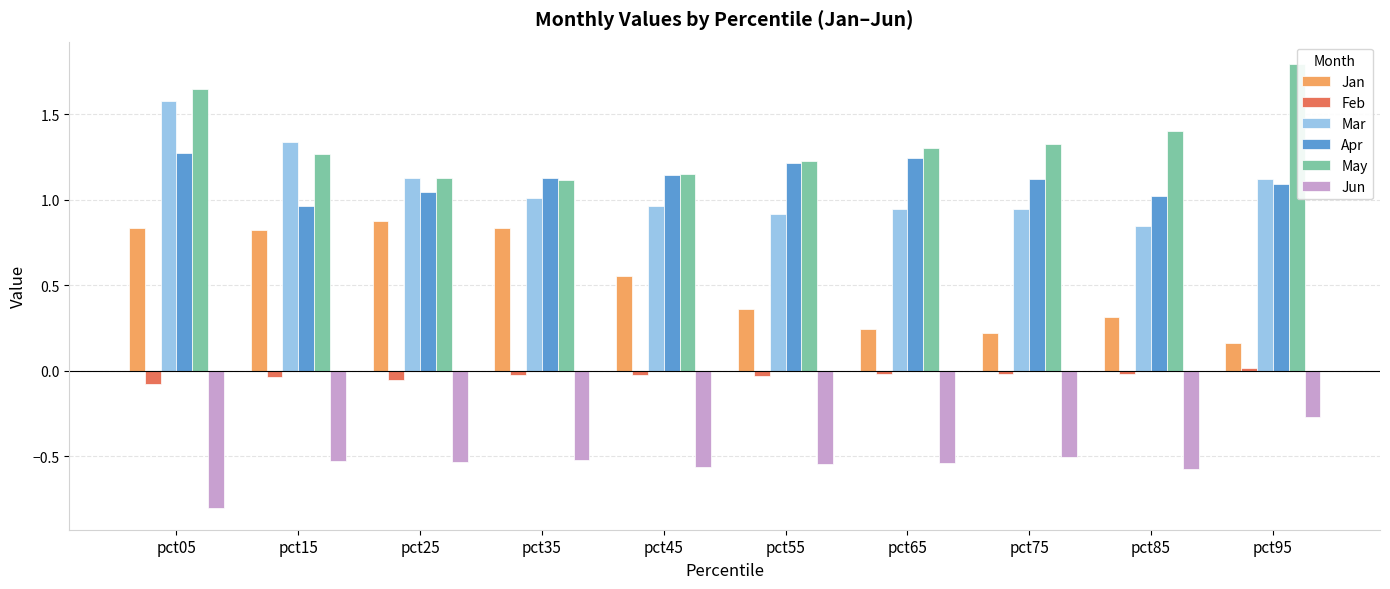

Rank the series at pct65 from highest to lowest value.

May, Apr, Mar, Jan, Feb, Jun